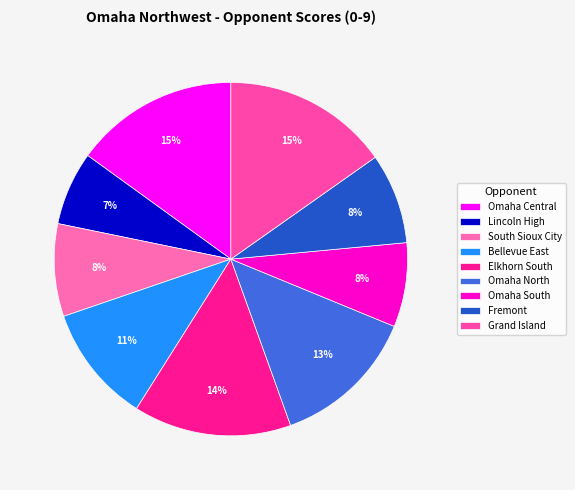

Does Elkhorn South account for over 50% of the chart?

No